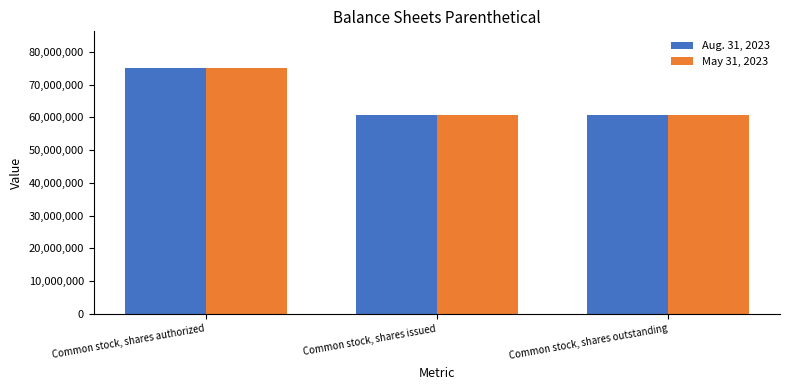

The value of May 31, 2023 at Common stock, shares authorized is 75000000. True or false?

True